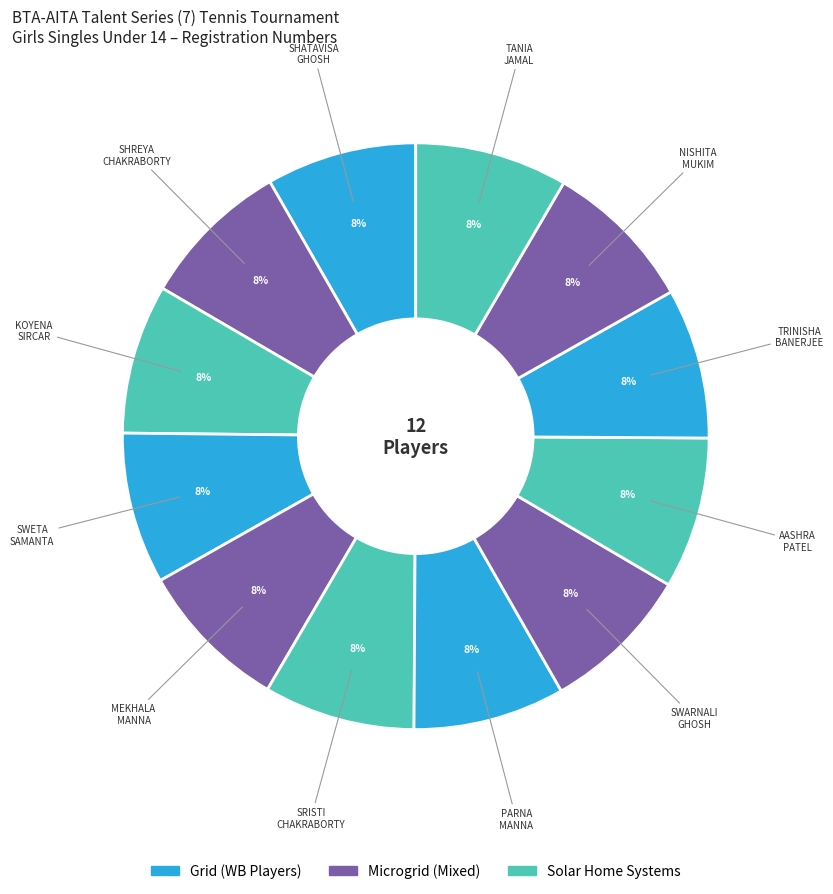

Is there any slice that represents more than half of the pie?

No